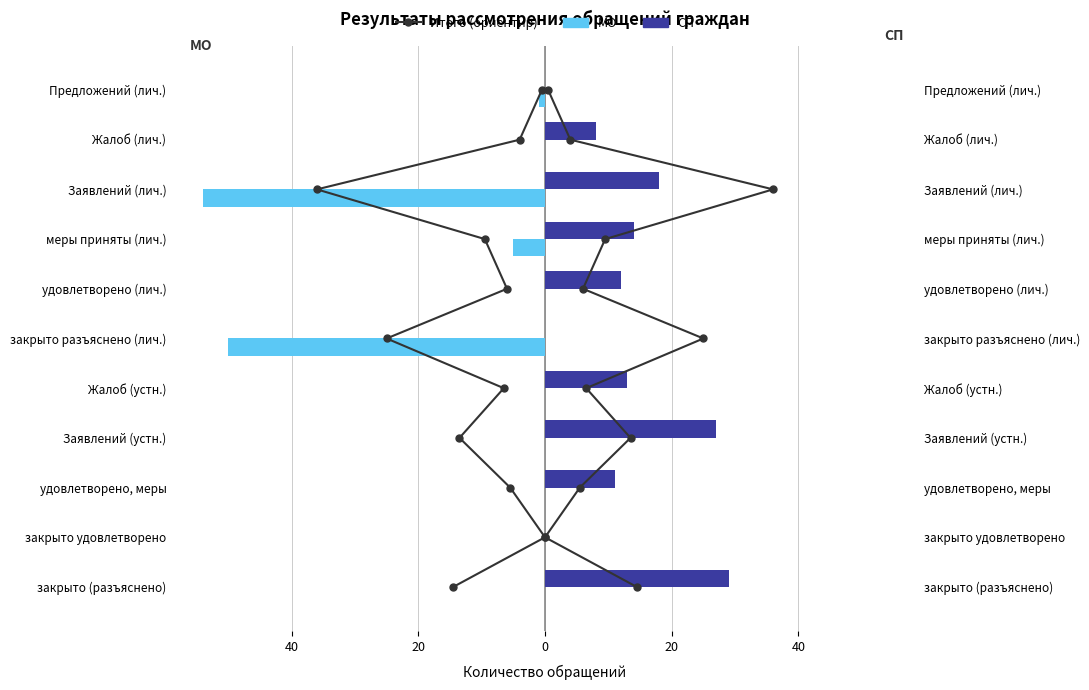

What is the value of the МО bar at the 9th from the left?

-54